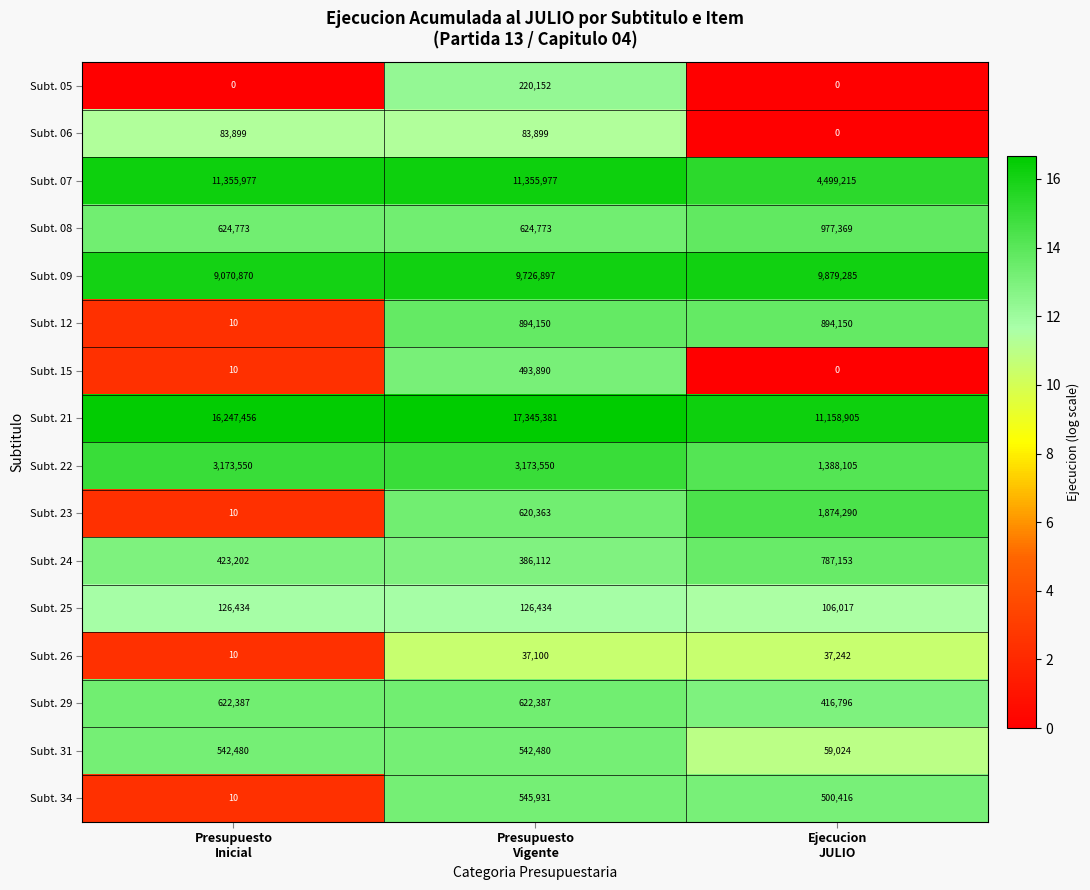

Rank the series by their maximum value, from highest to lowest.

Subt. 21, Subt. 07, Subt. 09, Subt. 22, Subt. 23, Subt. 08, Subt. 12, Subt. 24, Subt. 29, Subt. 34, Subt. 31, Subt. 15, Subt. 05, Subt. 25, Subt. 06, Subt. 26